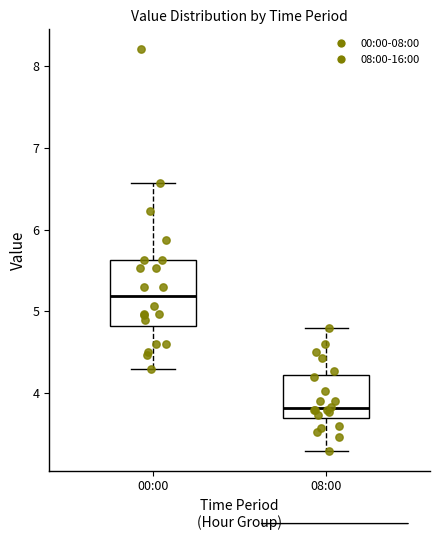

Reading left to right, transcribe this box plot: for each box, give where its median line is, the range the box spans, and where its two whiskers end, as read against the y-axis. The values are not printed on the chart, so give them approximately, as read against the axis.

00:00: median 5.2, box 4.8 to 5.6, whiskers 4.3 to 6.6
08:00: median 3.8, box 3.7 to 4.2, whiskers 3.3 to 4.8